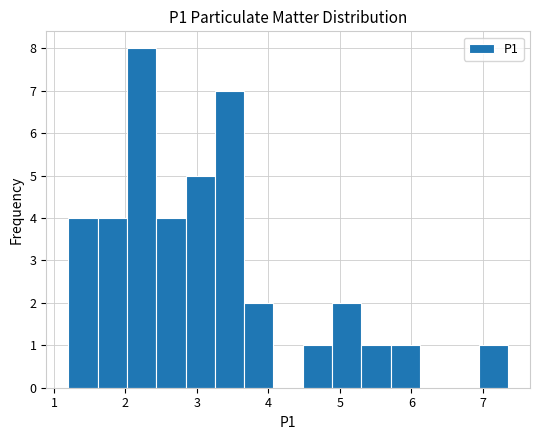

Reading left to right, transcribe this chart: for each bar, give the range it covers on the x-axis and its height. Neither the bar edges nor the heights are printed on the chart, so give them approximately, as read against the axes.

1.20 to 1.61: 4
1.61 to 2.02: 4
2.02 to 2.43: 8
2.43 to 2.84: 4
2.84 to 3.25: 5
3.25 to 3.66: 7
3.66 to 4.07: 2
4.07 to 4.48: 0
4.48 to 4.89: 1
4.89 to 5.30: 2
5.30 to 5.71: 1
5.71 to 6.12: 1
6.12 to 6.53: 0
6.53 to 6.94: 0
6.94 to 7.35: 1